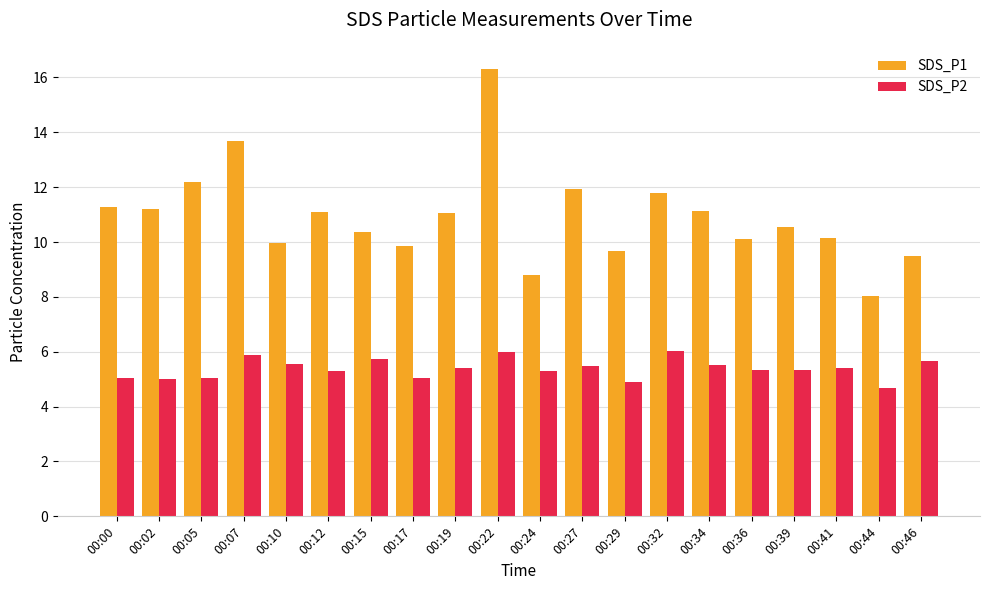

What is the value of the SDS_P2 bar at the 8th from the left?

5.0